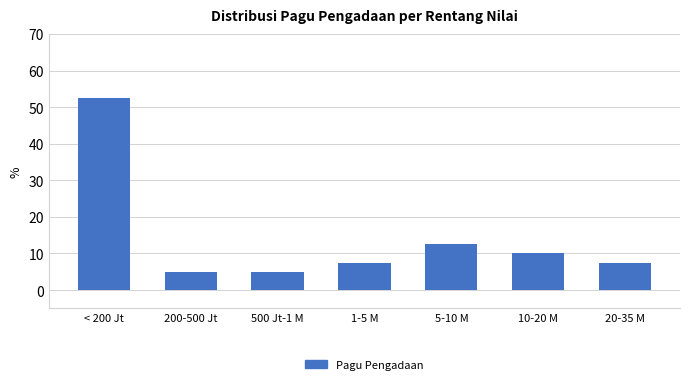

Reading left to right, list all the values displayed in this chart.

52.5	5.0	5.0	7.5	12.5	10.0	7.5